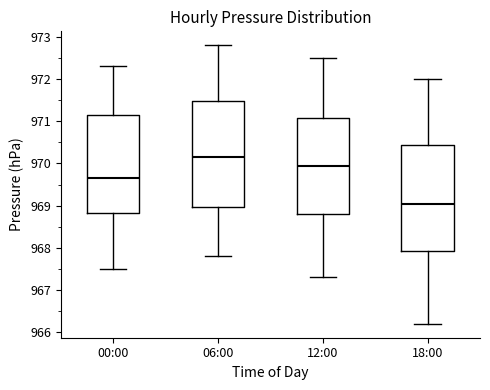

Where is the upper edge of the box for 06:00 on the y-axis? The values are not printed on the chart, so give them approximately, as read against the axis.

971.5